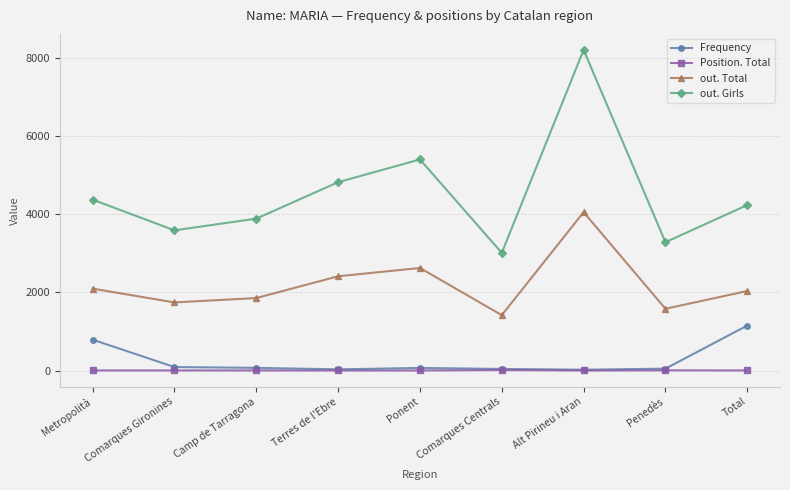

True or false: Position. Total and out. Total cross at least once.

False